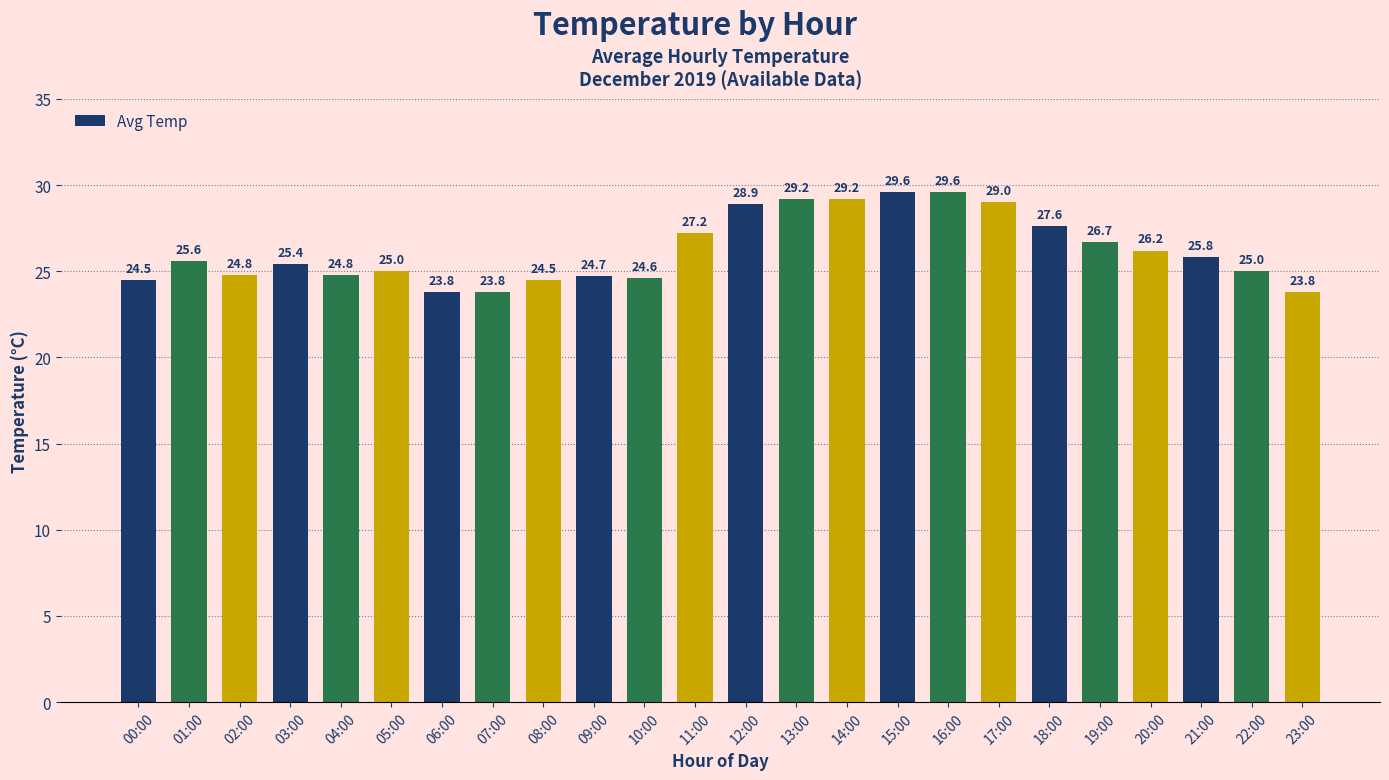

Where does the data first go above 25?

01:00